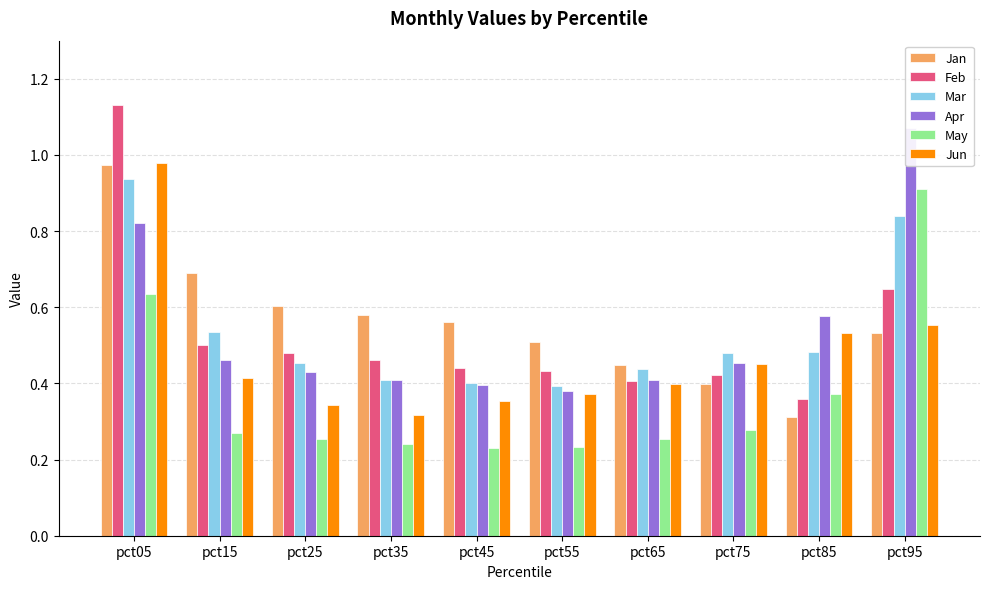

How many Feb values are between 0 and 1?

9